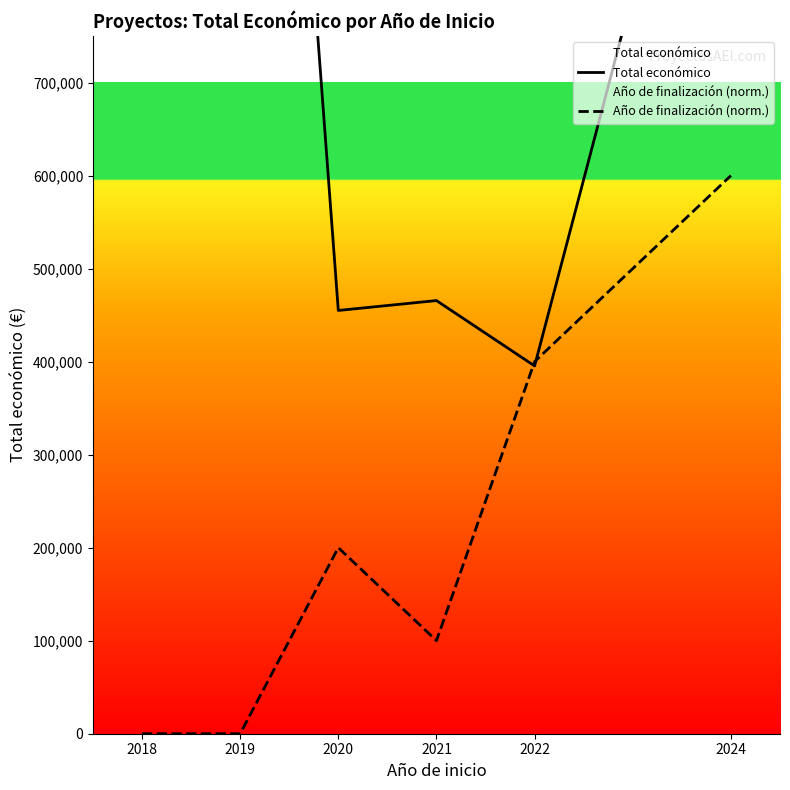

At how many categories does at least one series exceed 352891?

6